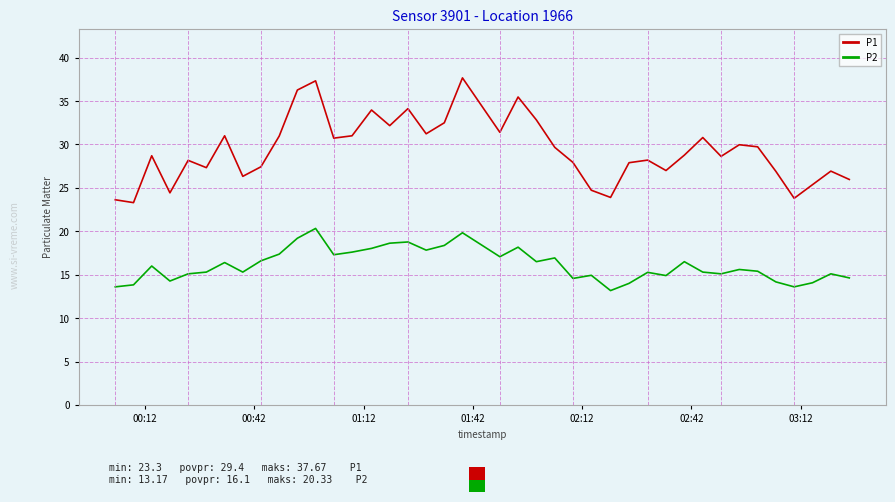

True or false: P2 has more than 0 points higher than both neighbors.

True